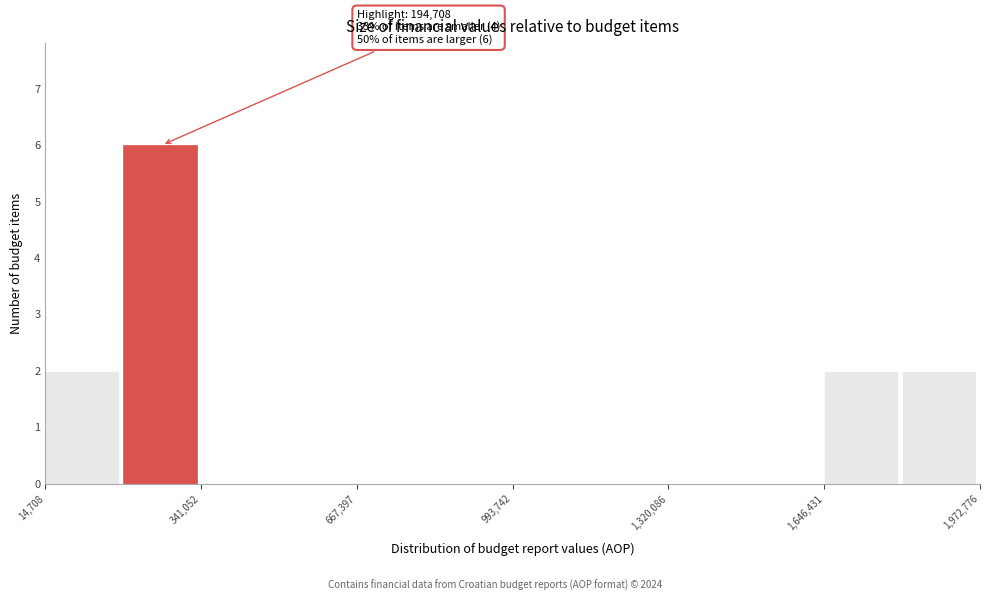

Read against the x-axis, roughly where is the centre of the tallest bar?

250000